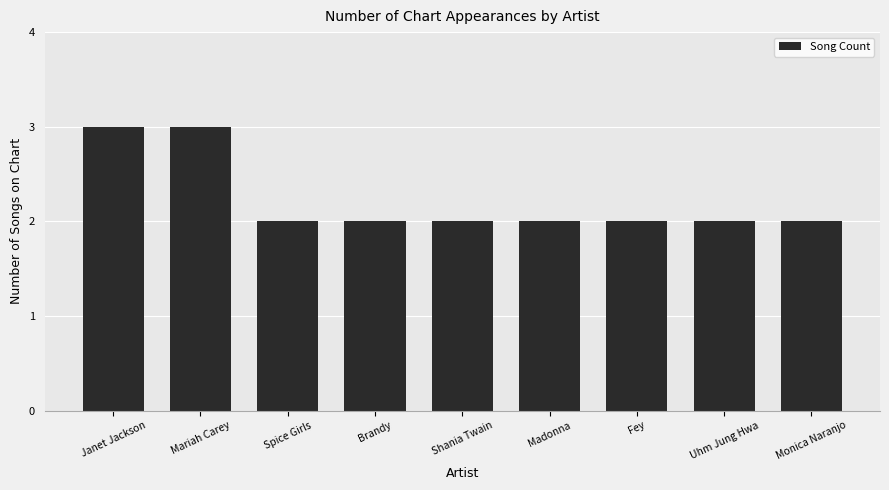

The chart shows a value of 2 at Monica Naranjo. True or false?

True